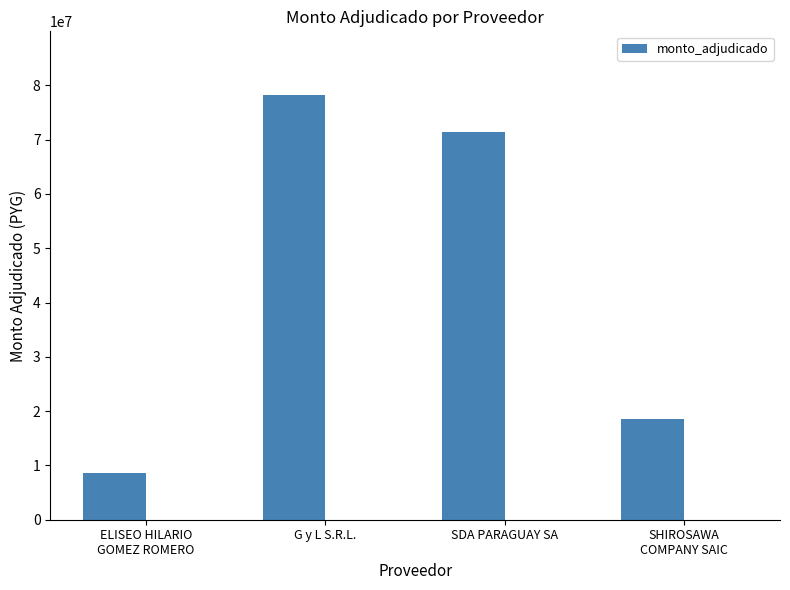

What is the value of the 4th bar from the left?

18520000